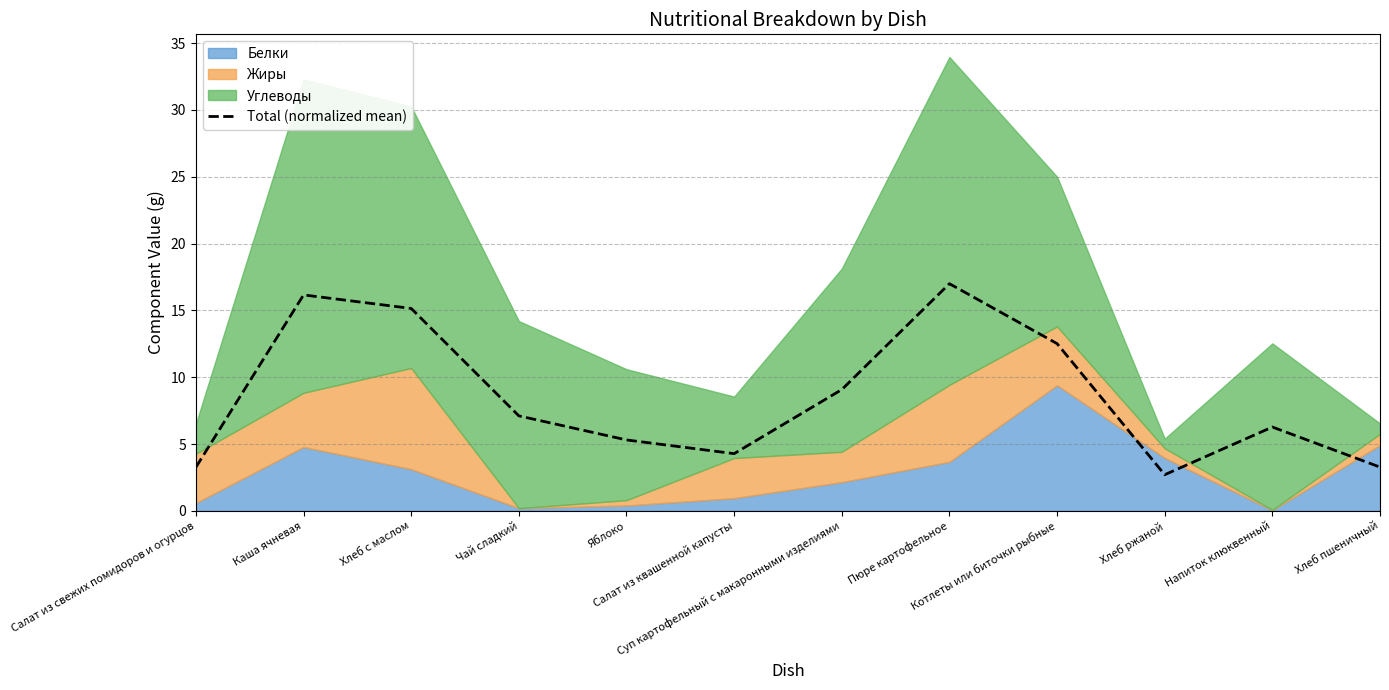

Reading right to left, list all the values displayed in this chart.

3.3	6.3	2.7	12.5	17.0	9.1	4.3	5.3	7.1	15.1	16.2	3.3